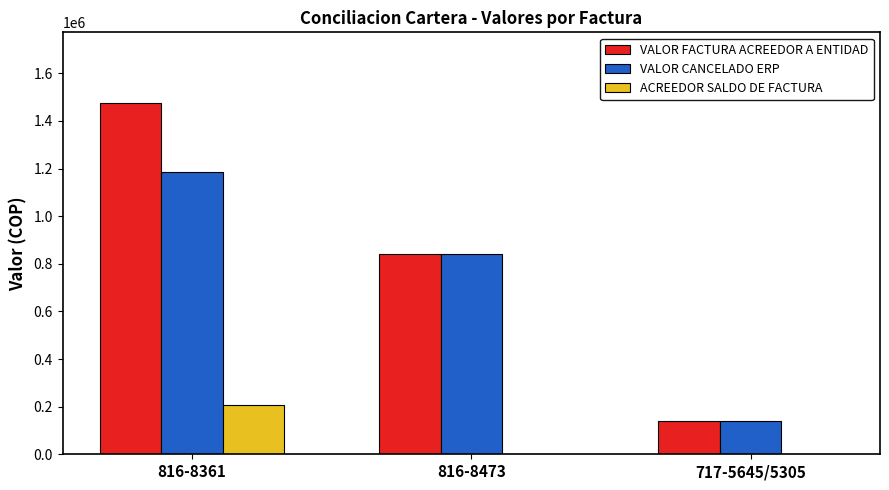

How many data points in ACREEDOR SALDO DE FACTURA are above 0?

1